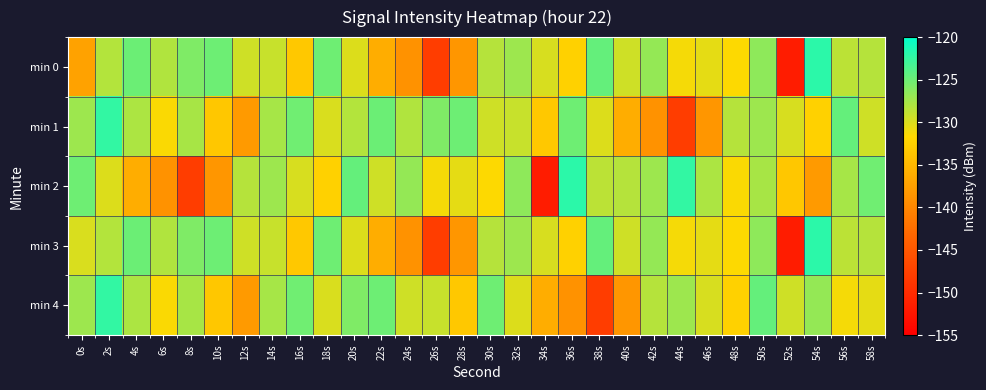

Which series changed the most between 18s and 44s?

min 1